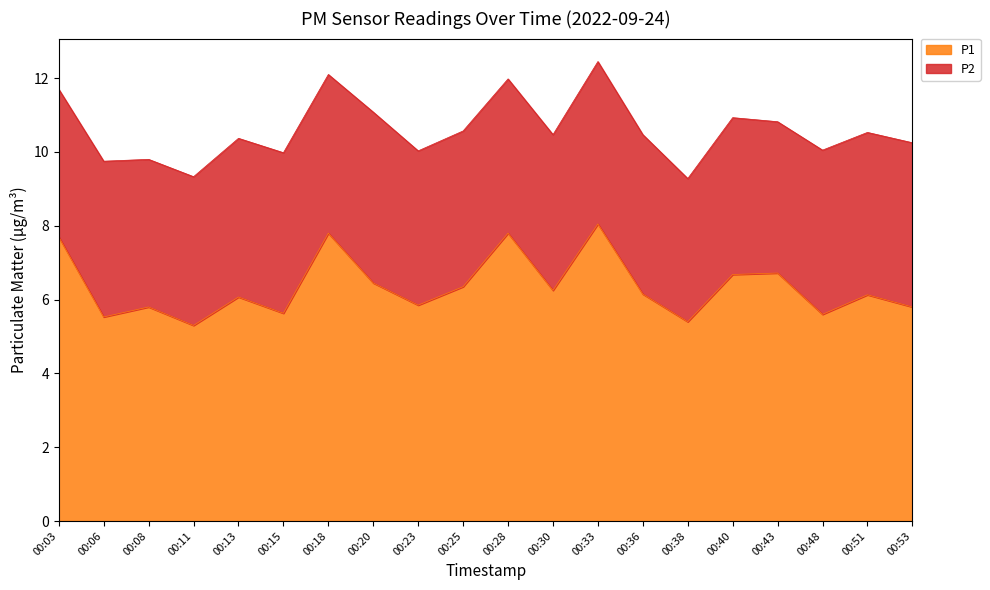

What is the sum of the values at 00:36 and 00:13?

12.2